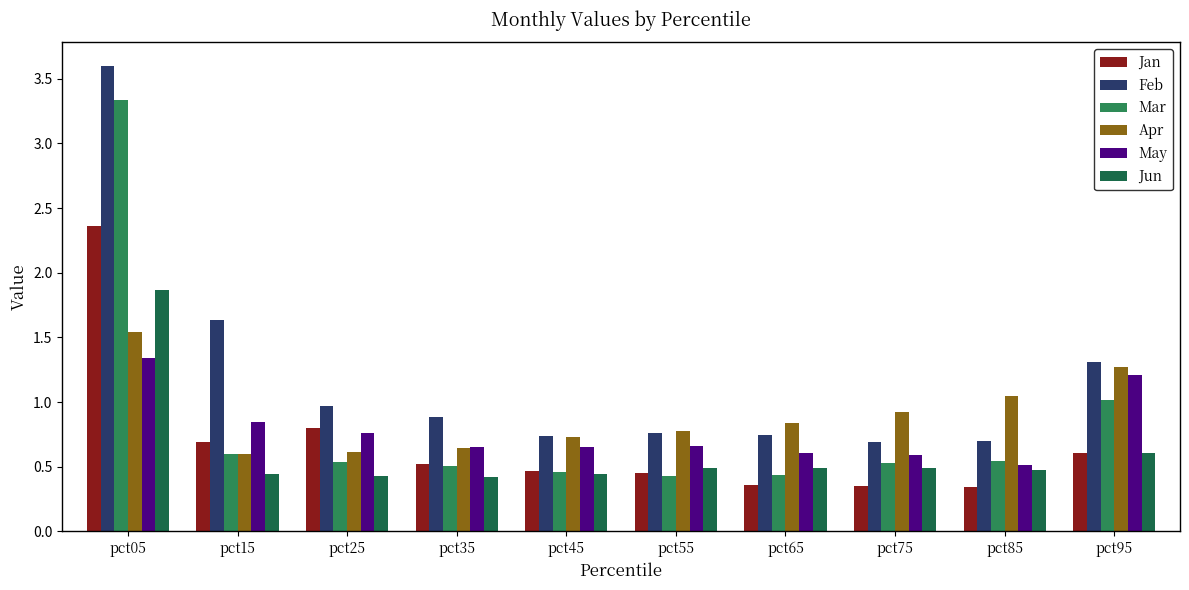

What is the value of the Mar bar at the 4th from the left?

0.5